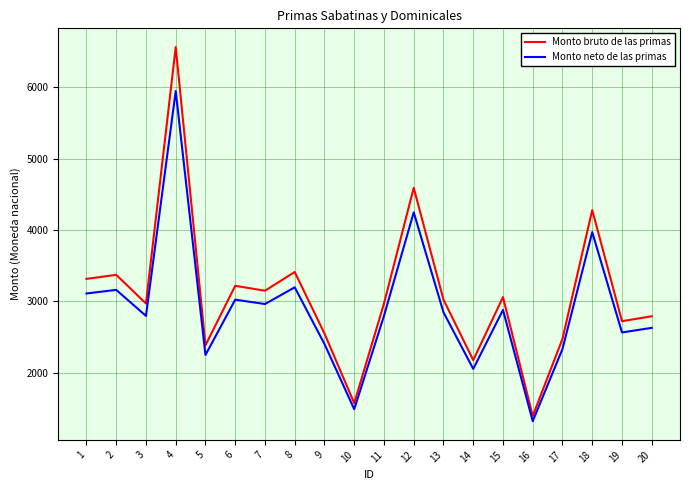

At which category is the sum across all series the highest?

4